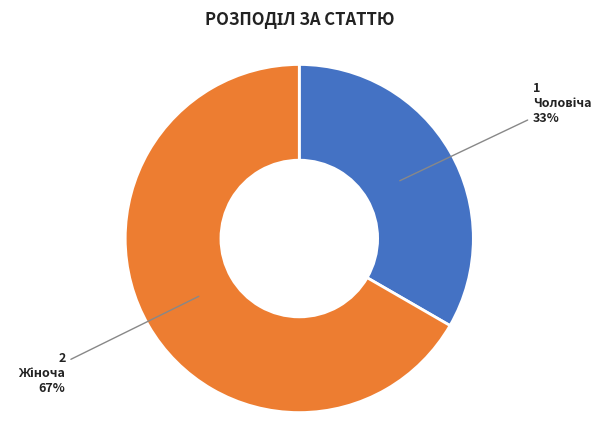

To the nearest percent, what is the average slice percentage?

50%